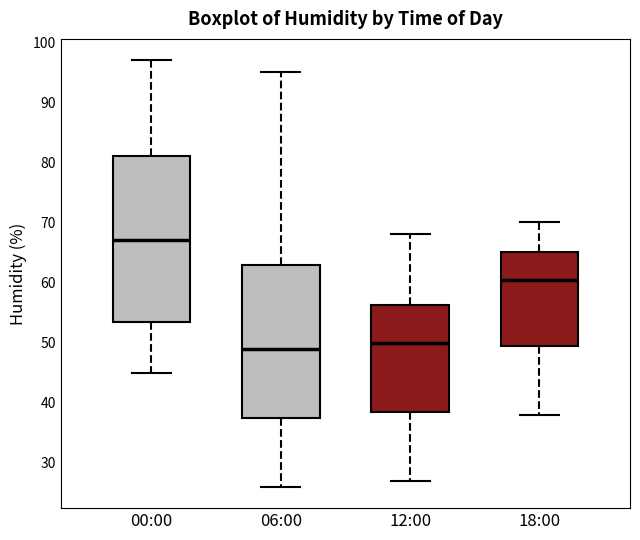

Where does the upper whisker of the box for 06:00 end on the y-axis? The values are not printed on the chart, so give them approximately, as read against the axis.

95